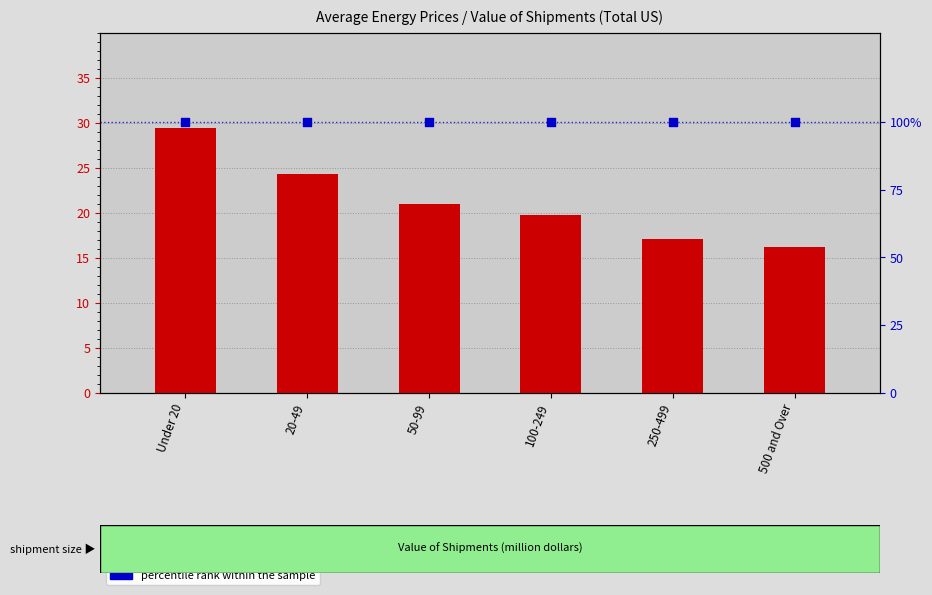

At which category is the sum across all series the highest?

Under 20